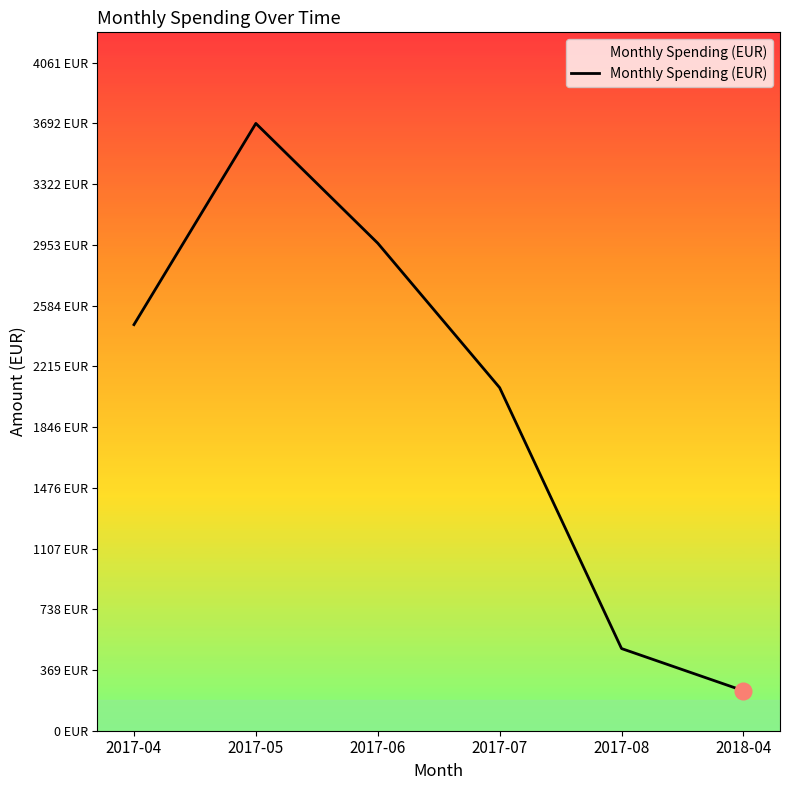

Does the chart display data point markers on the line(s)?

No